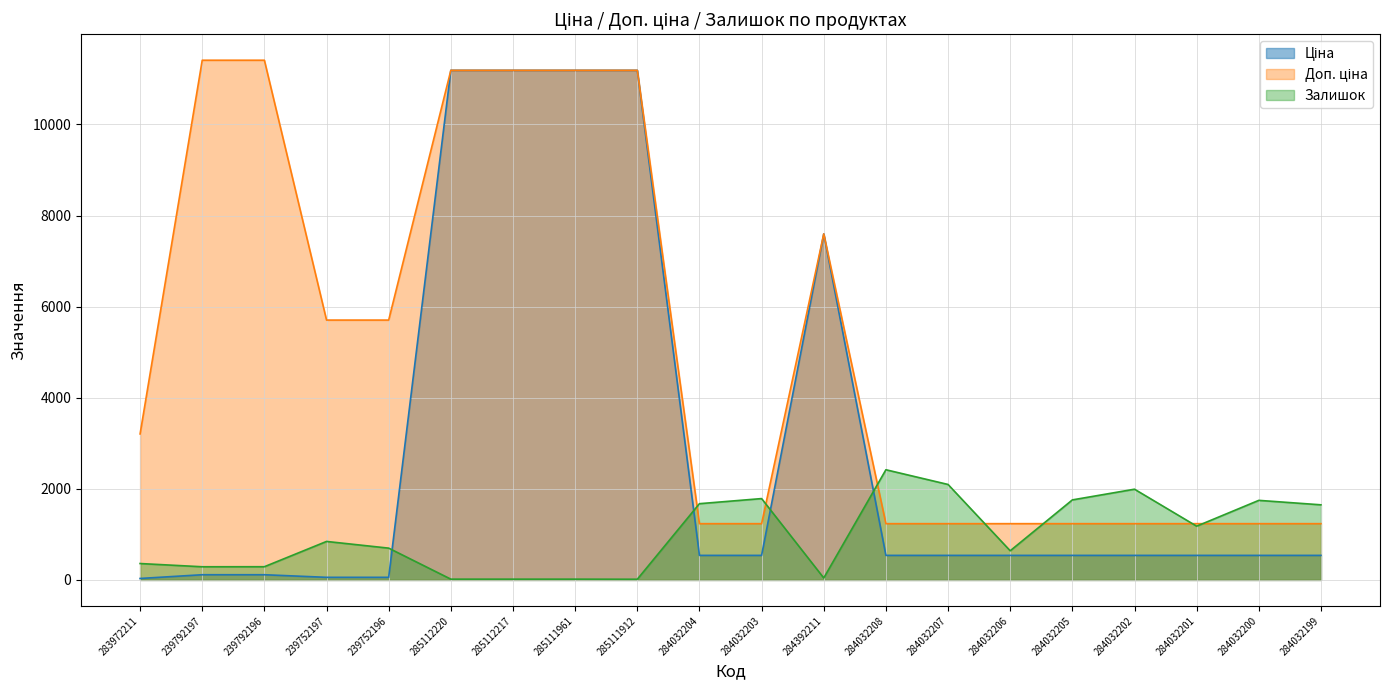

Which series ends up on top after the final intersection of Залишок and Доп. ціна?

Залишок